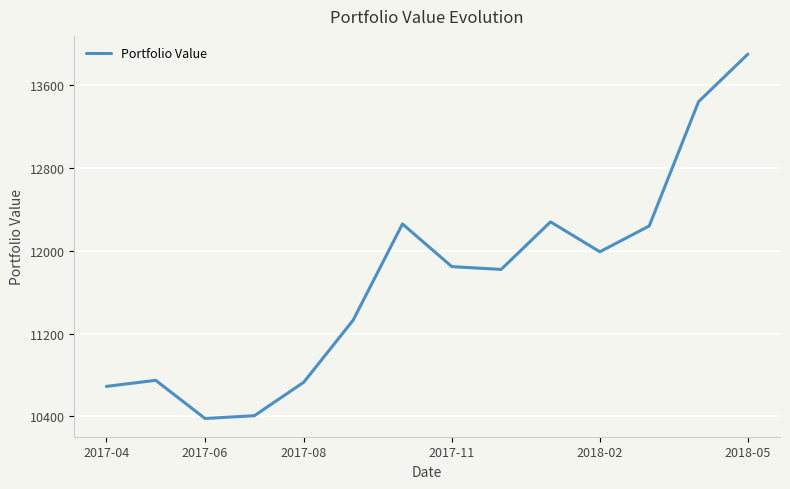

What is the difference between the maximum and minimum values?

3520.2